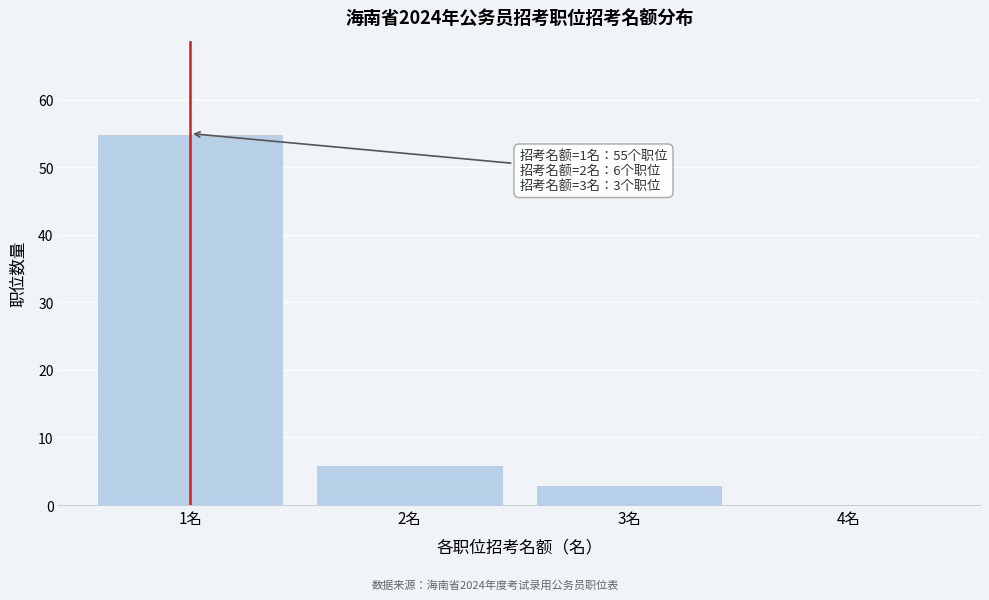

Reading left to right, what are all the values shown in this chart?

1名=55	2名=6	3名=3	4名=0